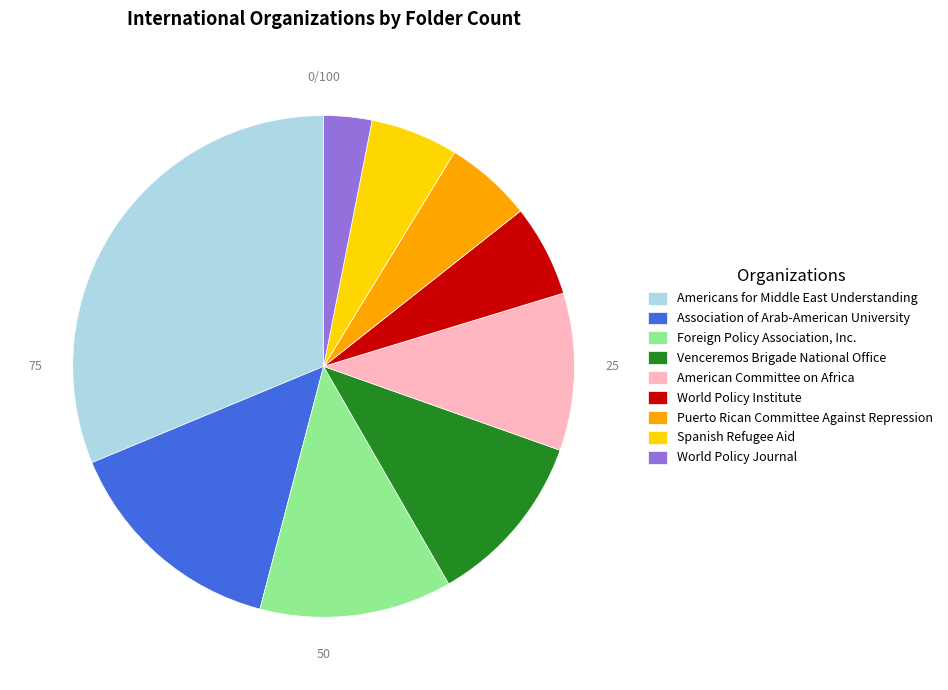

Is it true that Puerto Rican Committee Against Repression is 6% of the pie?

True